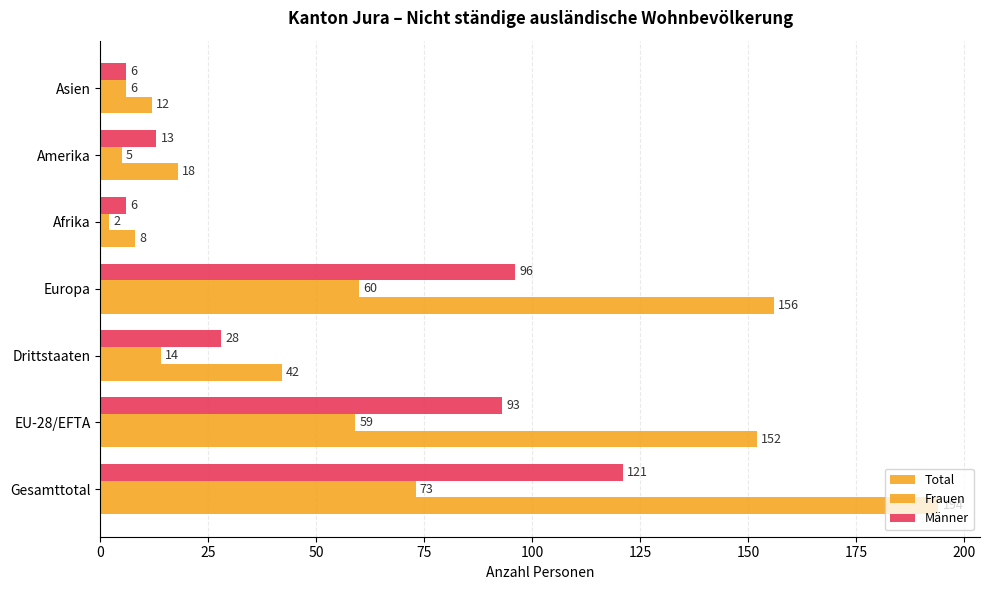

How many distinct data groups are displayed?

3